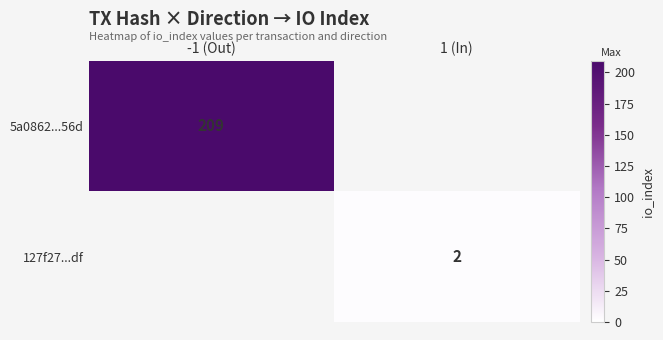

At which category does the chart reach its minimum across all series?

1 (In)